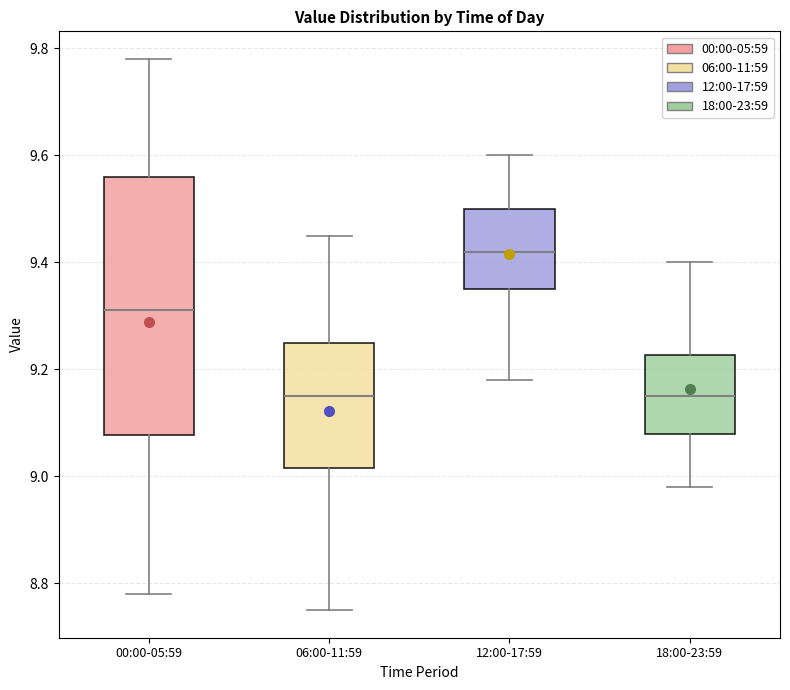

Reading left to right, transcribe this box plot: for each box, give where its median line is, the range the box spans, and where its two whiskers end, as read against the y-axis. The values are not printed on the chart, so give them approximately, as read against the axis.

00:00-05:59: median 9.32, box 9.08 to 9.56, whiskers 8.78 to 9.78
06:00-11:59: median 9.16, box 9.02 to 9.26, whiskers 8.76 to 9.46
12:00-17:59: median 9.42, box 9.36 to 9.50, whiskers 9.18 to 9.60
18:00-23:59: median 9.16, box 9.08 to 9.22, whiskers 8.98 to 9.40